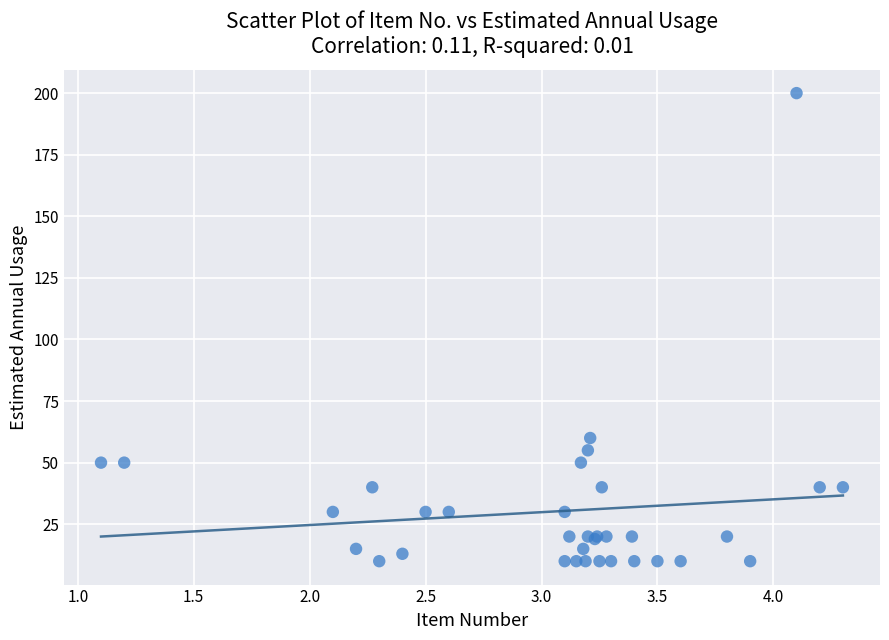

What Y value in the scatter plot is closest to 105?

60